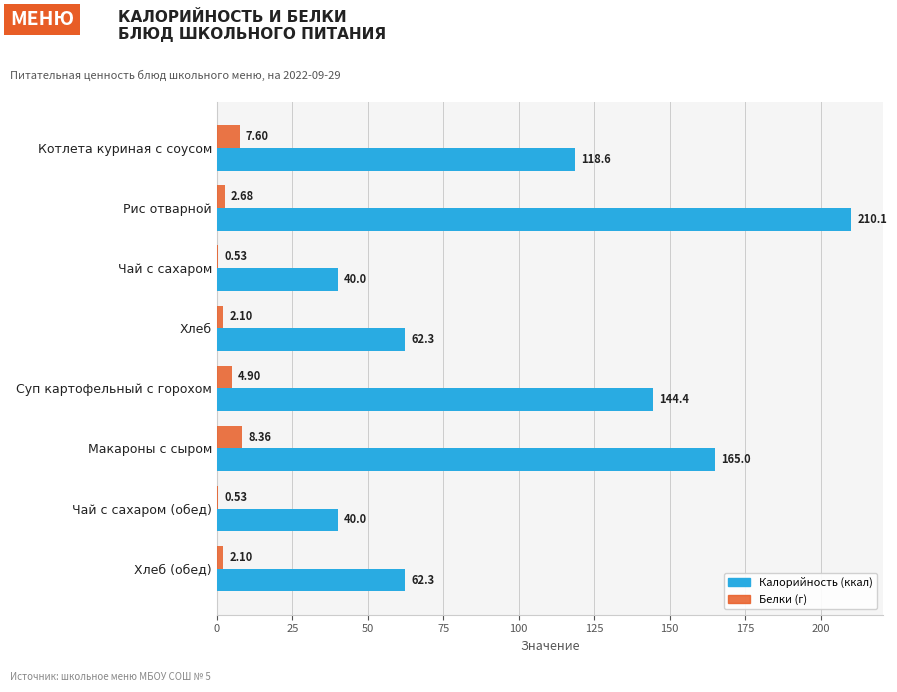

What is the total value across all series at Суп картофельный с горохом?

149.3